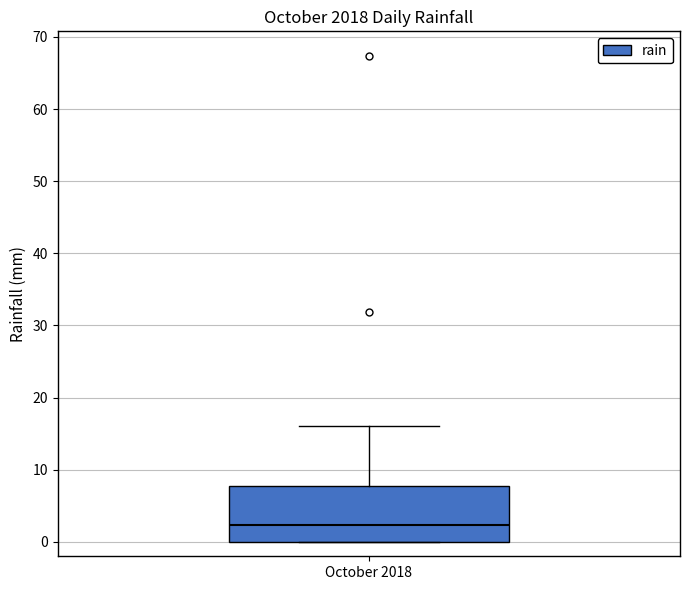

Where is the upper edge of the box for October 2018 on the y-axis? The values are not printed on the chart, so give them approximately, as read against the axis.

8